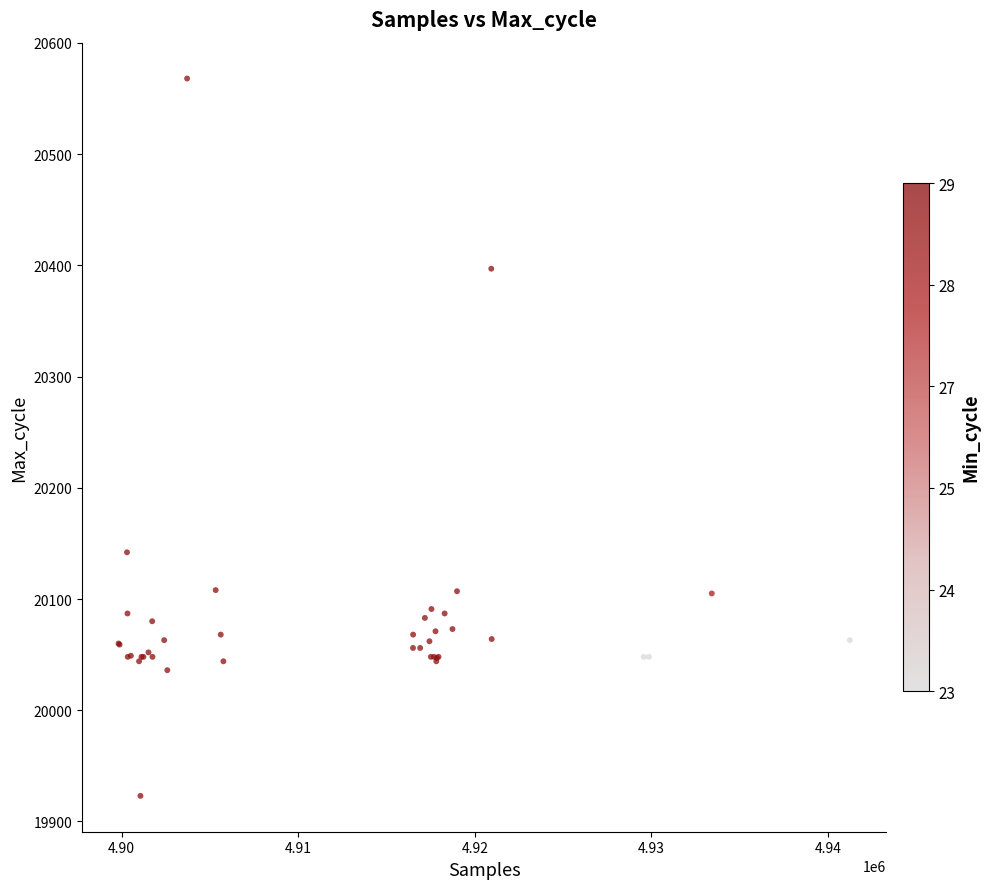

What Y value in the scatter plot is closest to 20245?

20142